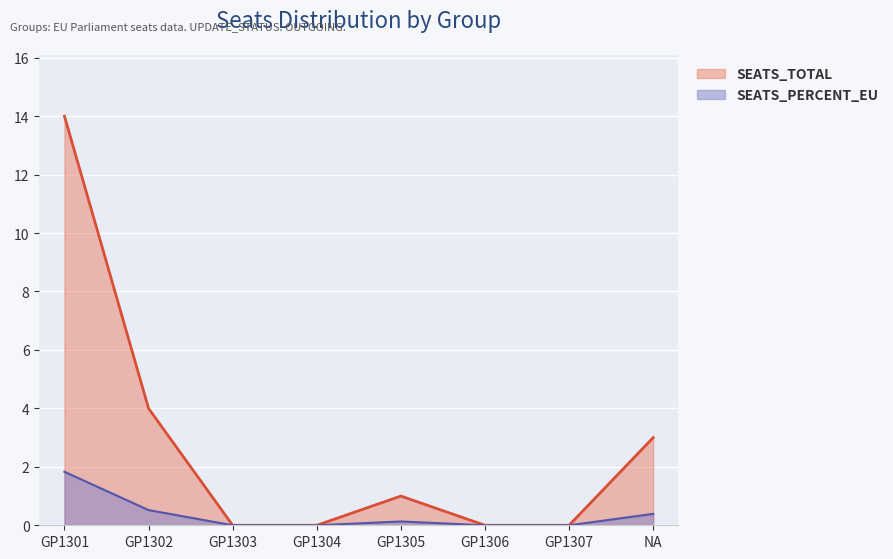

What is the difference between the second highest and second lowest values in the SEATS_TOTAL series?

4.0